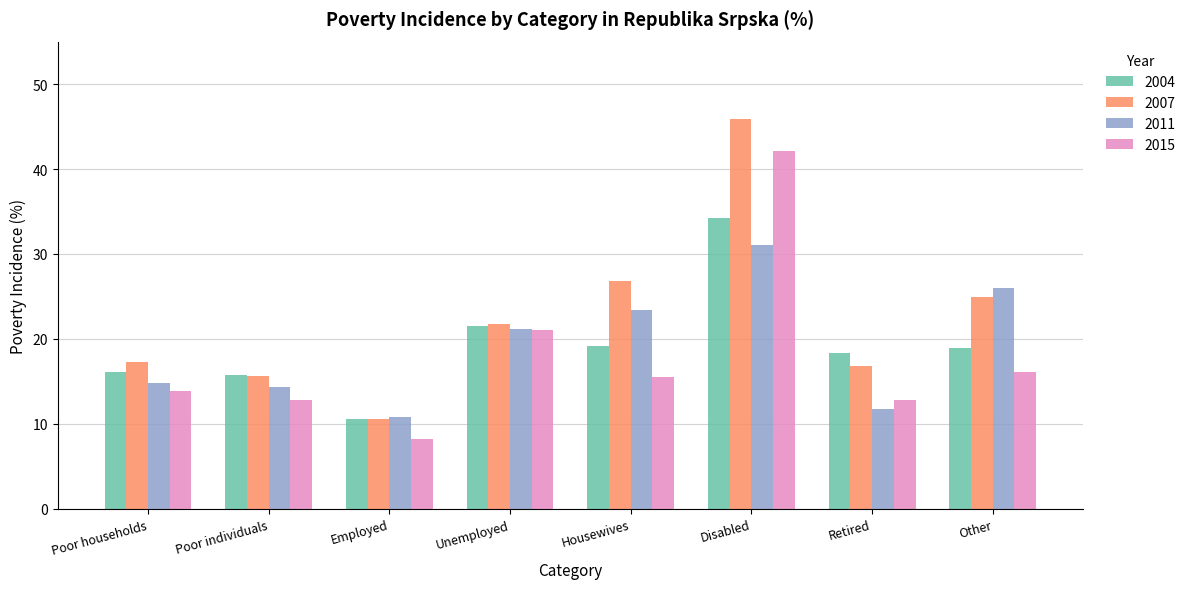

What is the difference between the highest and lowest values at Housewives?

11.3